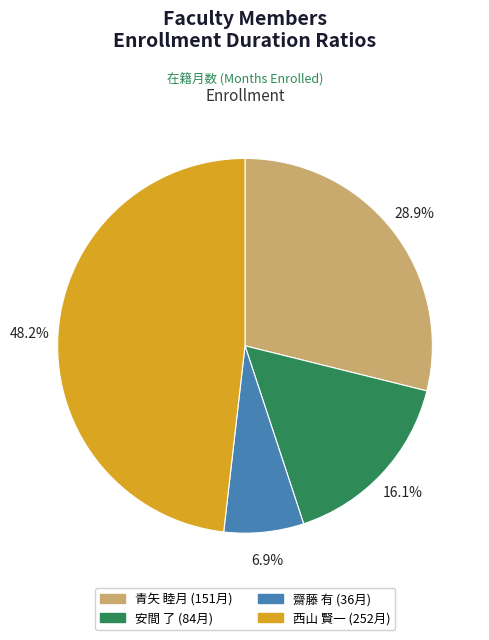

The 安間 了 slice represents 16% of the pie. True or false?

True